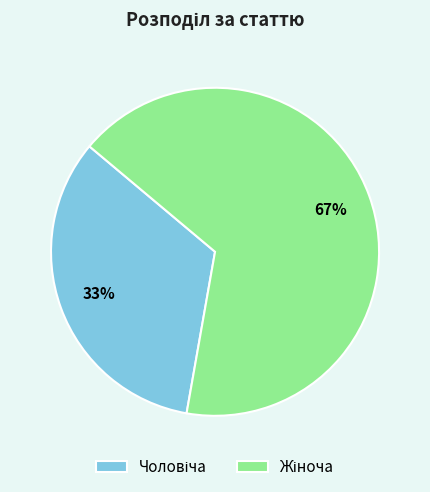

To the nearest percent, what is the average slice percentage?

50%